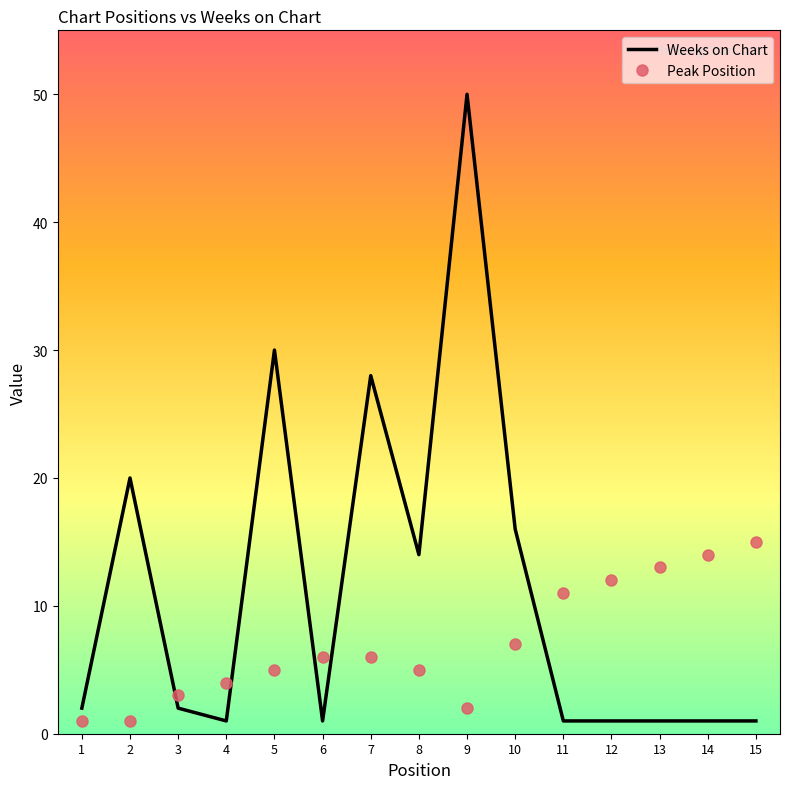

List the series in order of their peak value, highest first.

Weeks on Chart, Peak Position